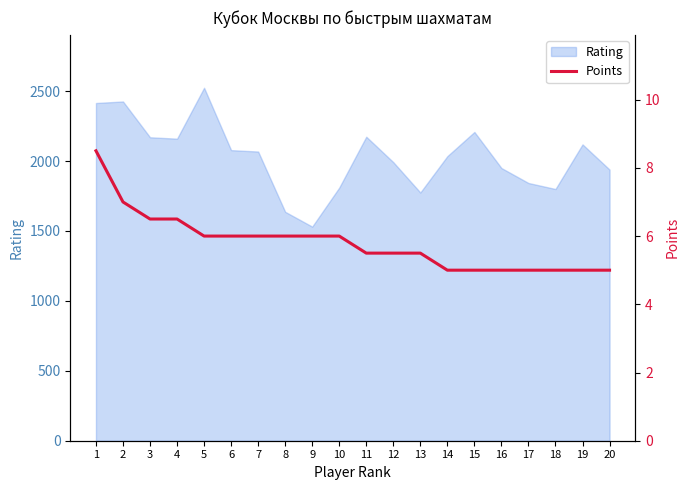

What is the value of the 8th point from the left?

6.0